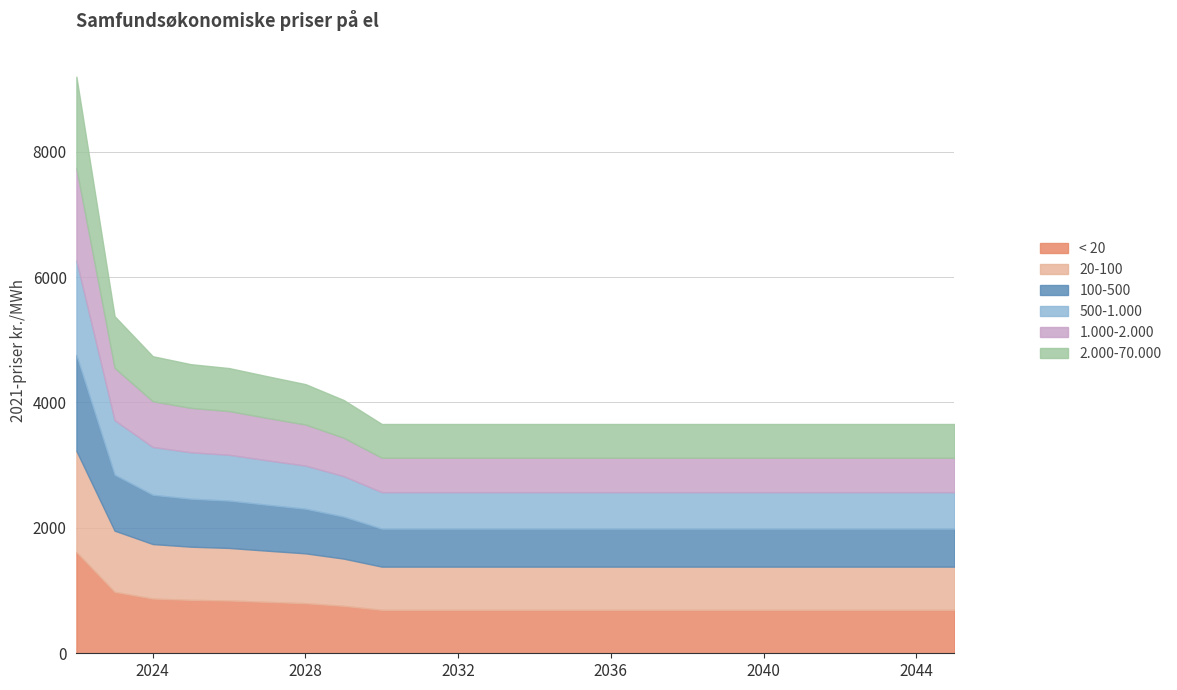

Is it true that 20-100 equals 342 at 2036?

False